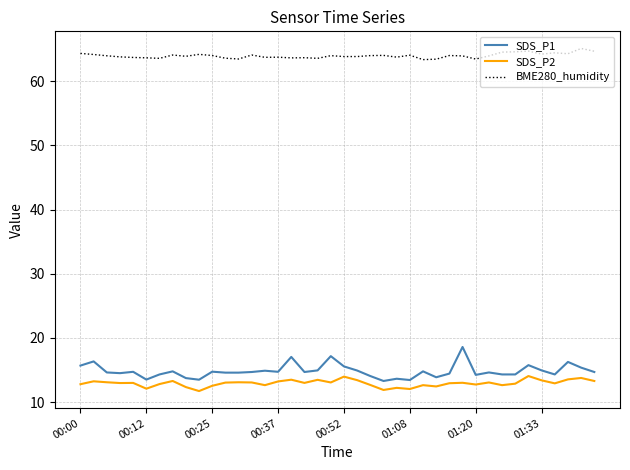

What is the smallest value displayed?

11.7